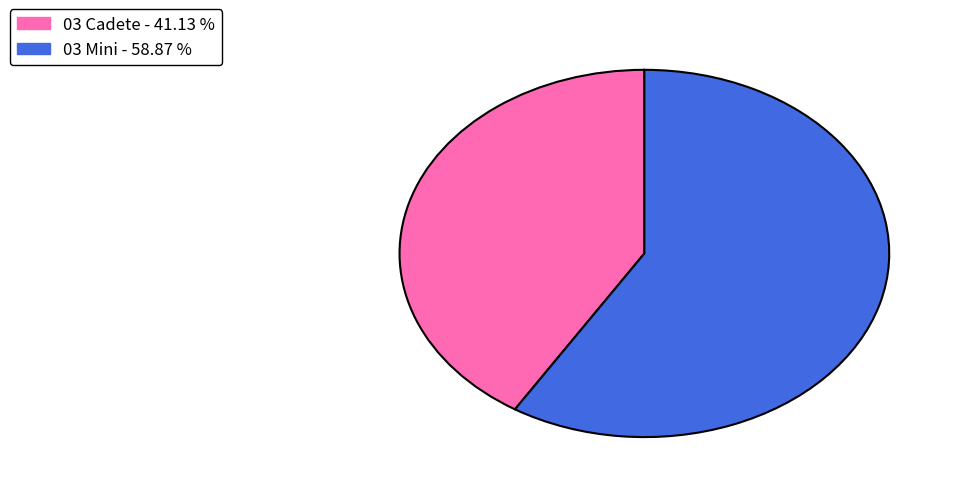

Which slice represents more than half of the pie?

03 Mini